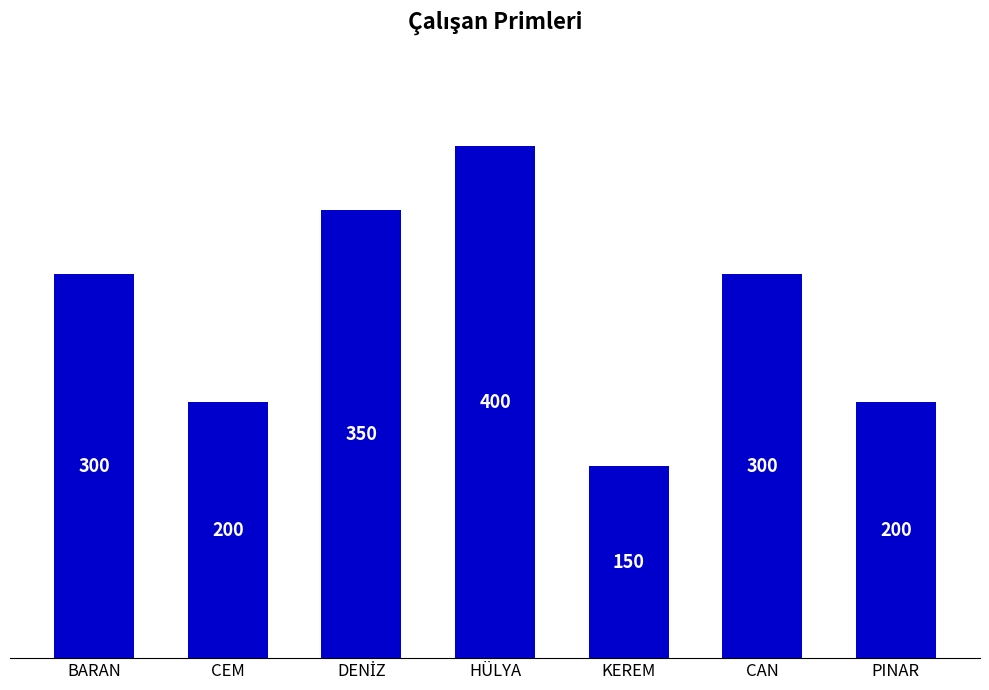

What position from the right is BARAN?

7